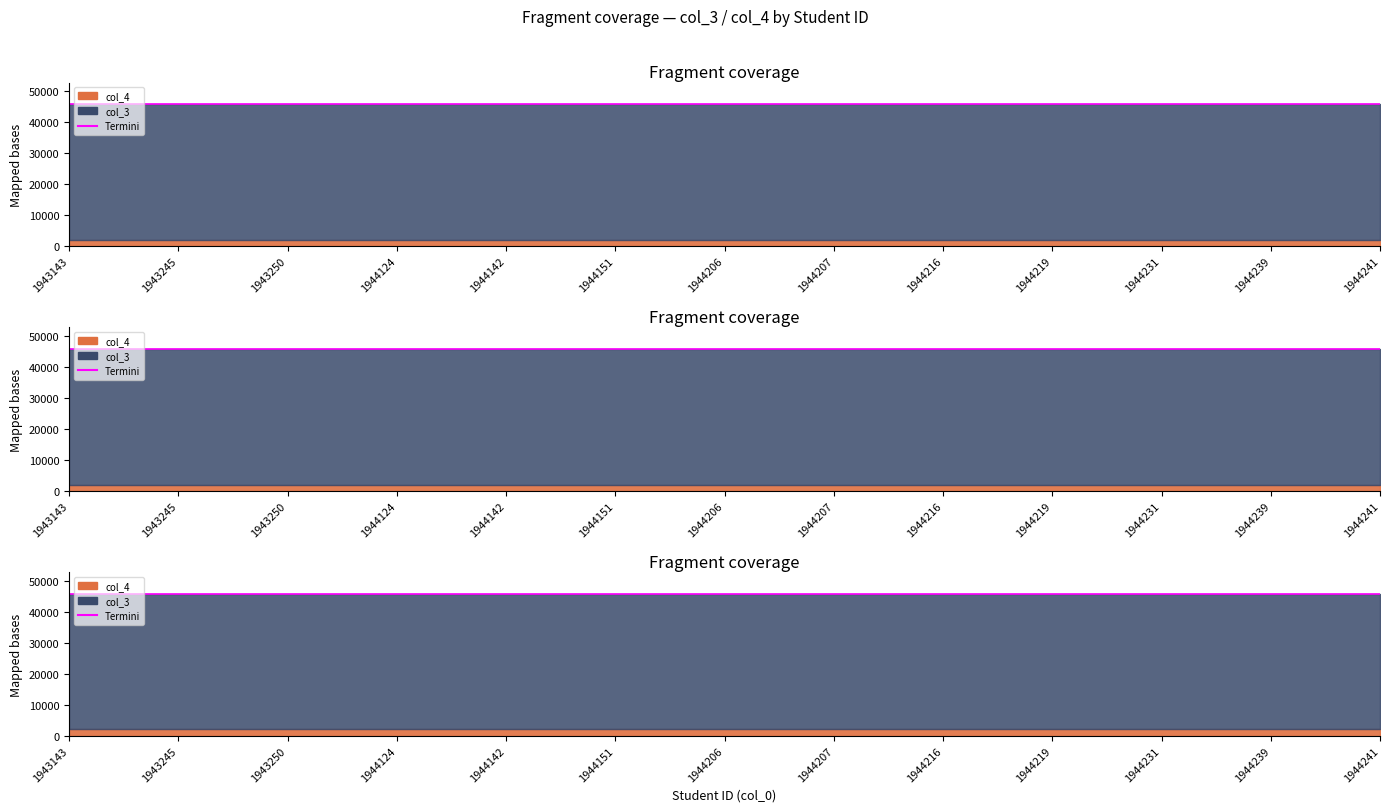

Is it true that col_4 equals 2101 at 1944239?

True